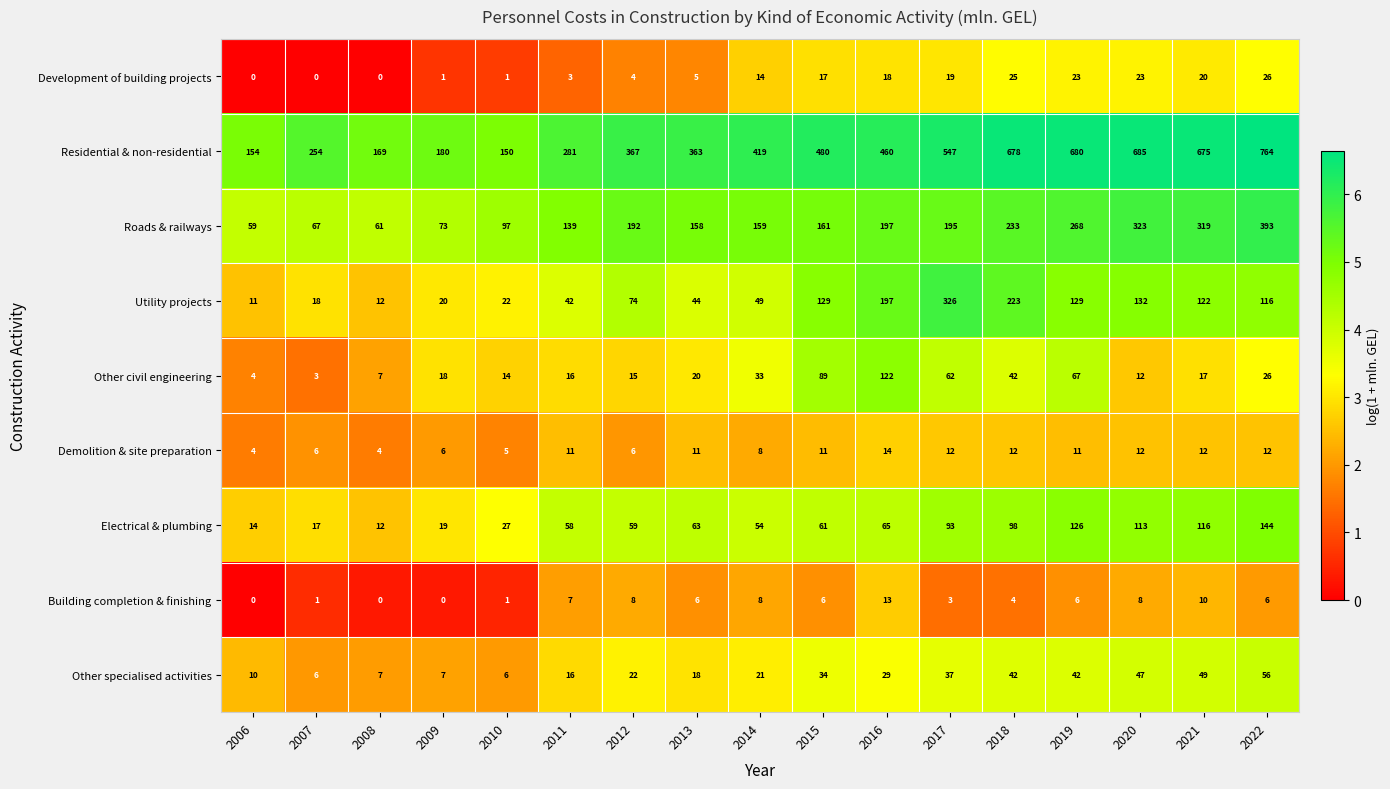

Which series changed the most between 2014 and 2017?

Utility projects